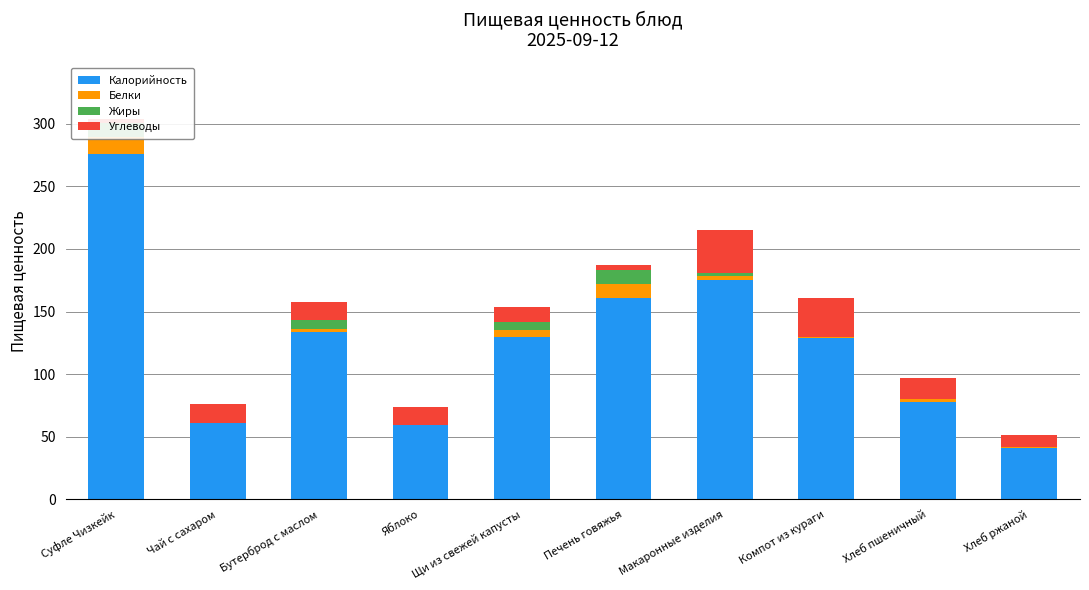

What is the maximum value shown in the chart?

276.0